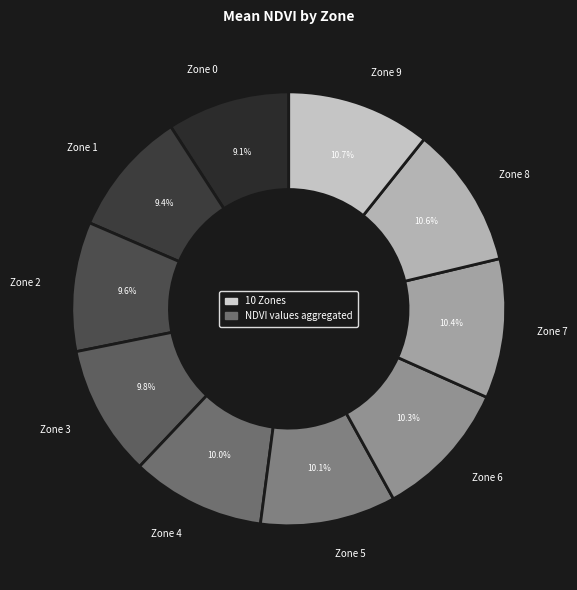

What percentage is NOT represented by Zone 1?

90.6%